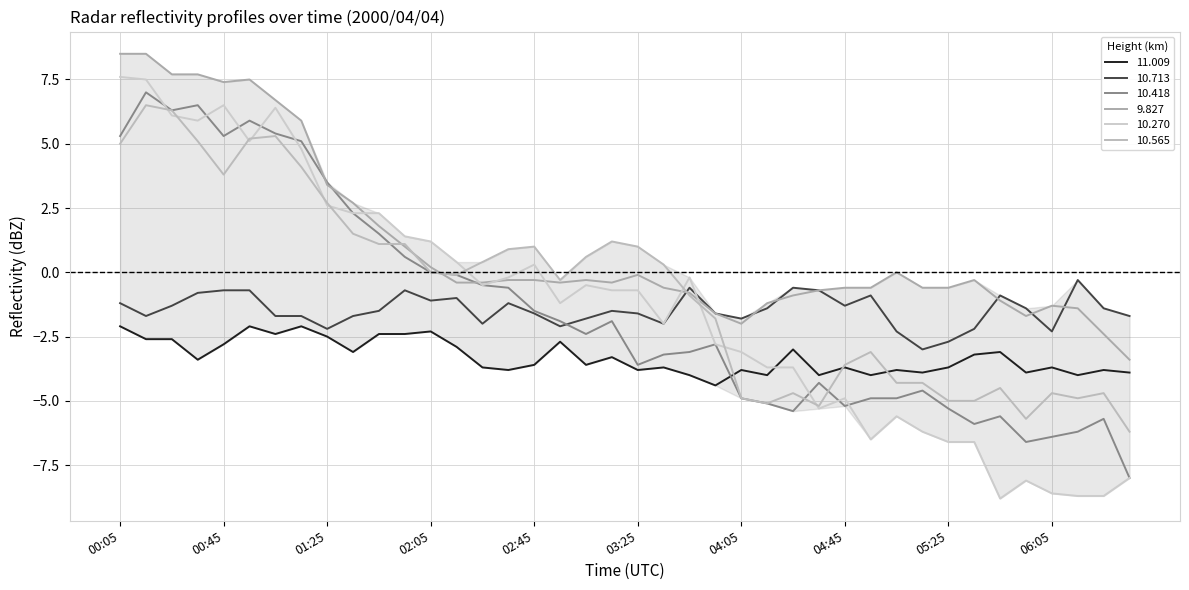

True or false: 11.009 and 10.713 cross at least once.

False